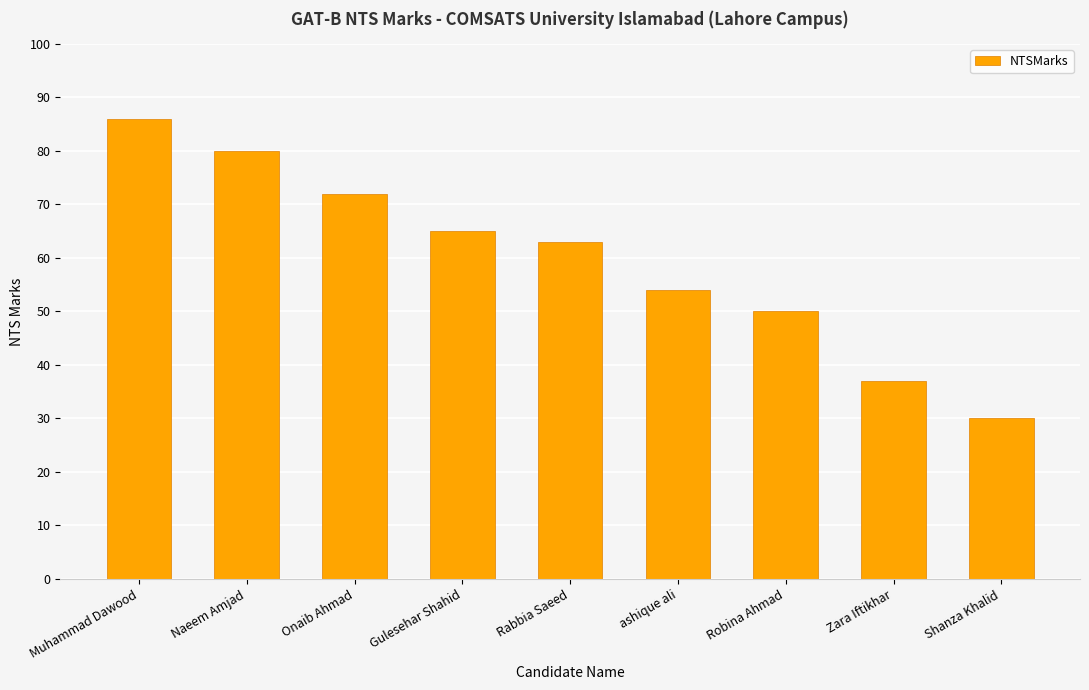

At which label does the data first exceed 63?

Muhammad Dawood